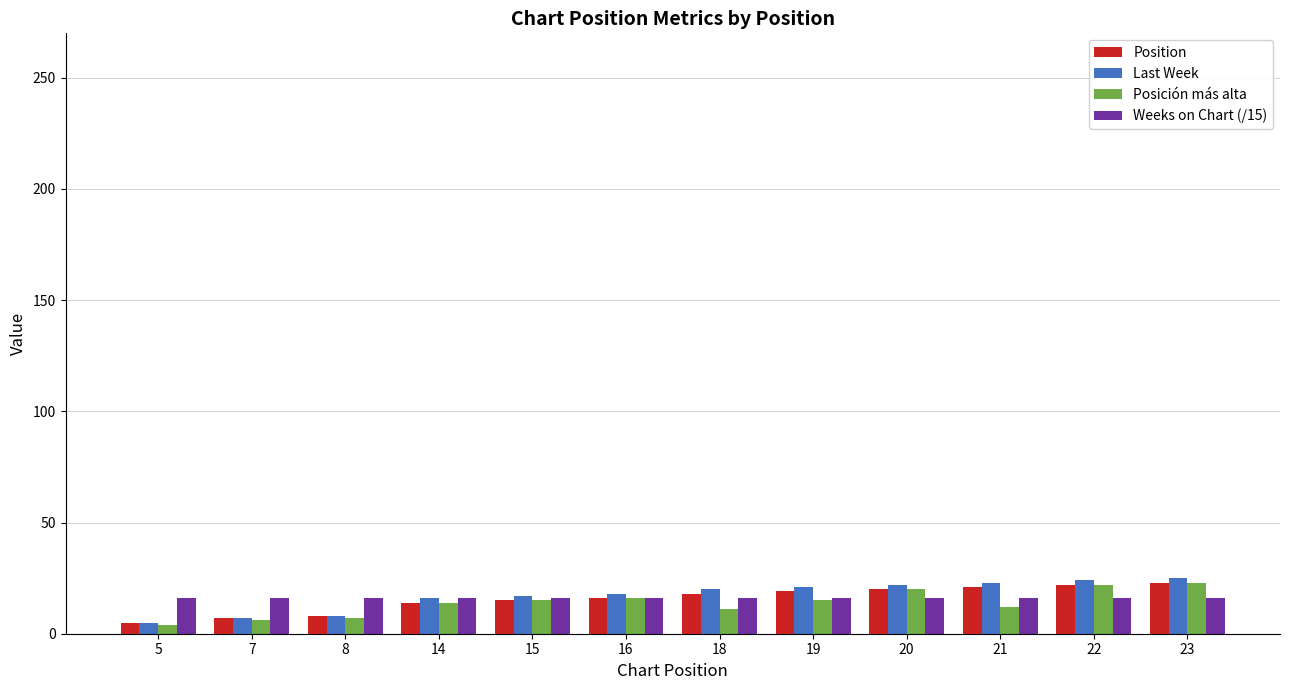

What is the average value of the Last Week series?

17.2